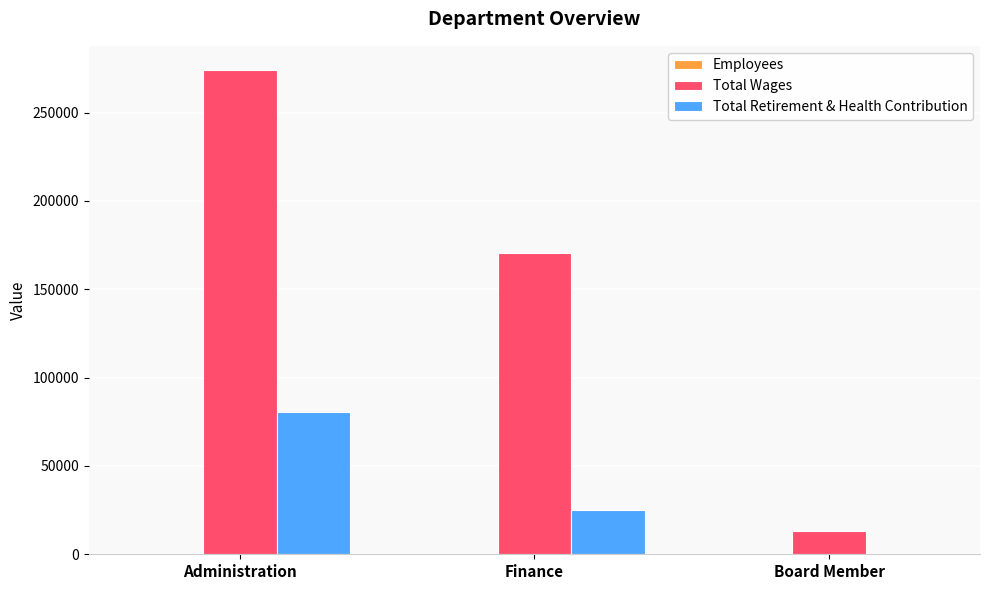

Which series has the largest total across all categories?

Total Wages